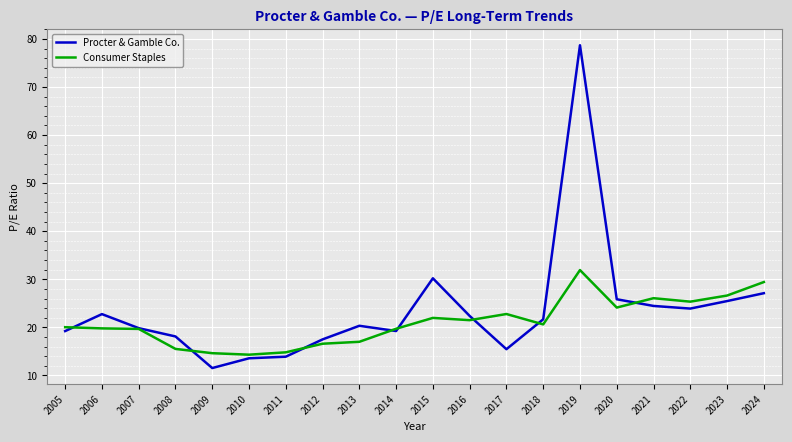

At which category does the chart reach its peak across all series?

2019